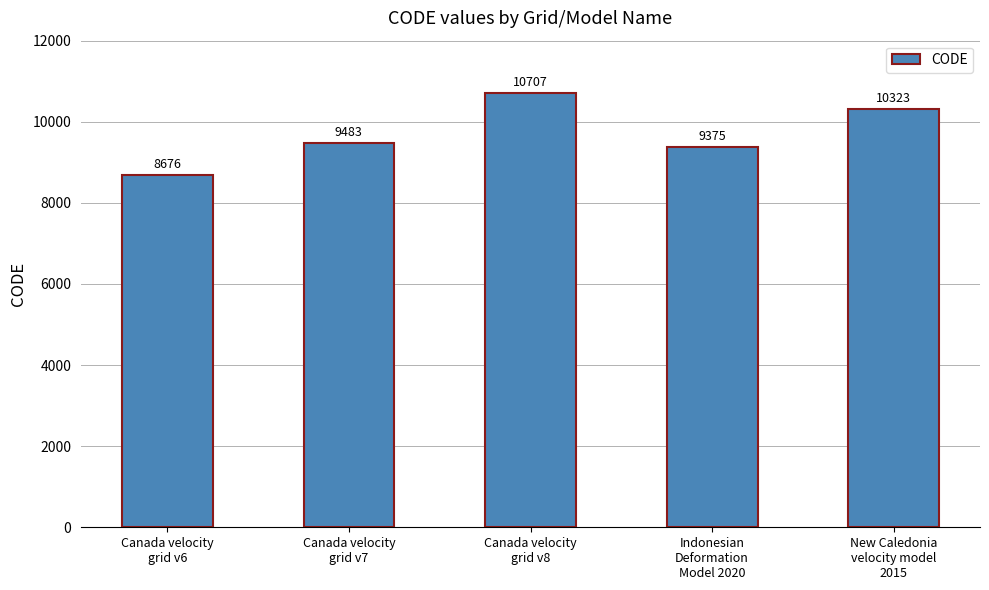

Are the bars grouped side by side (vs. stacked)?

No